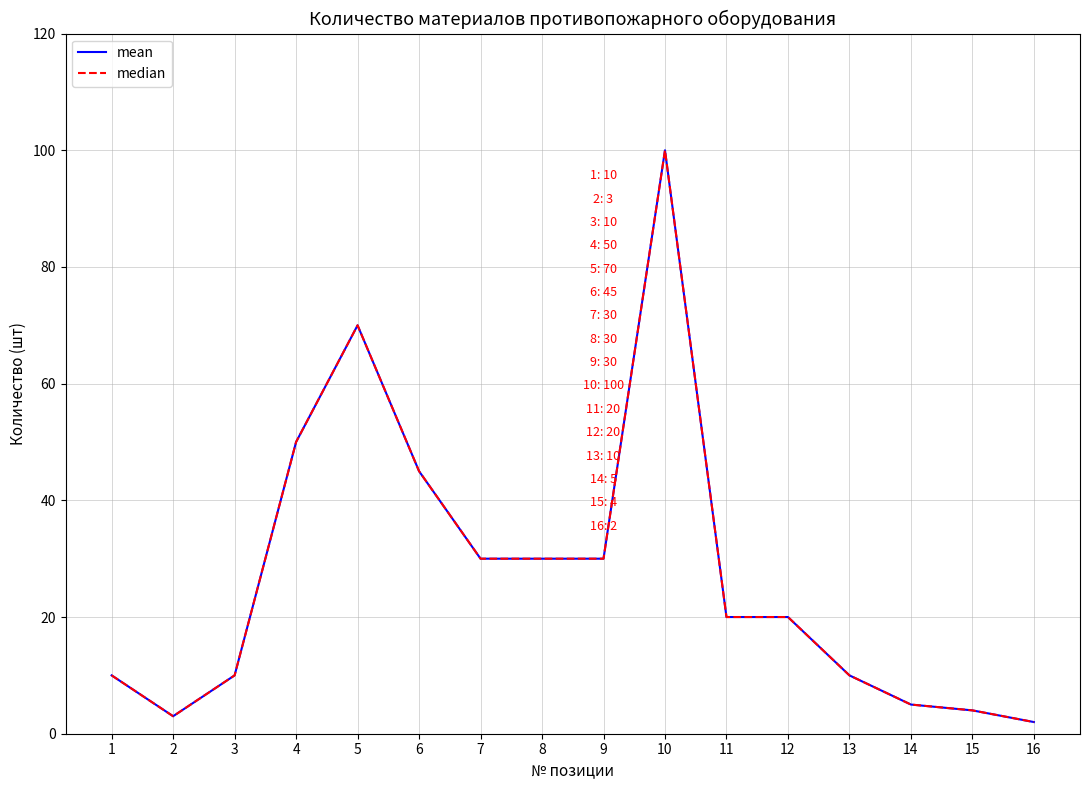

Which series has the widest spread of values?

mean